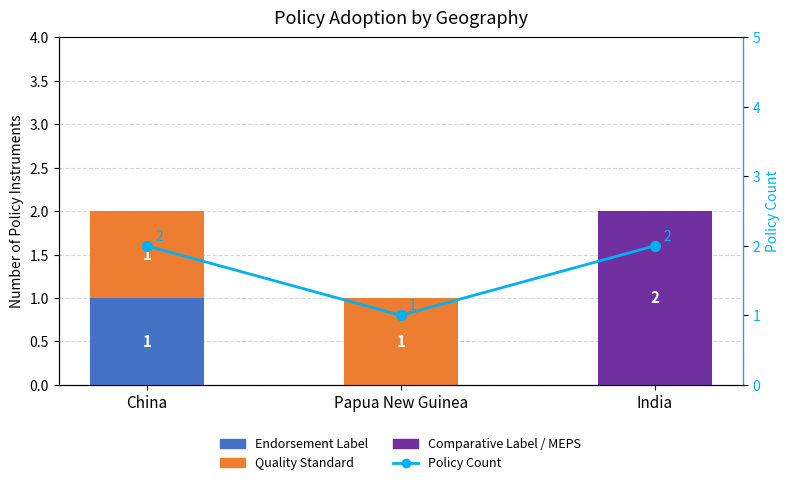

What position from the left is India?

3